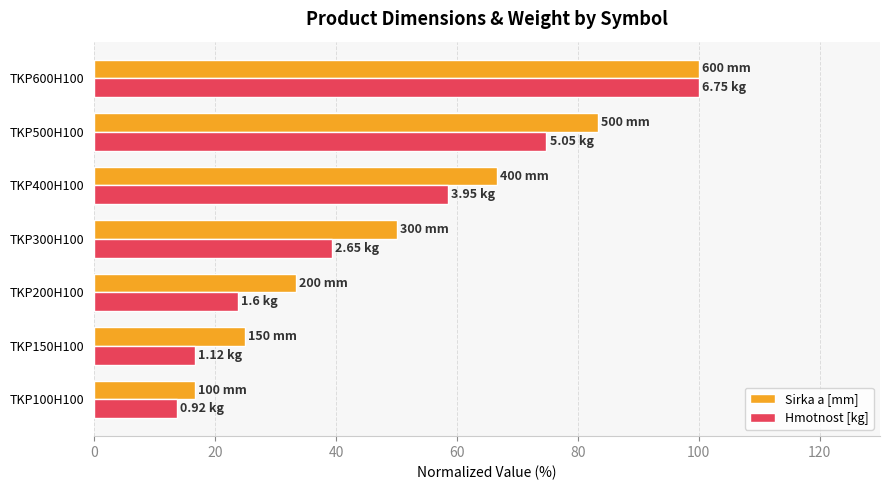

At how many categories does at least one series exceed 35?

4